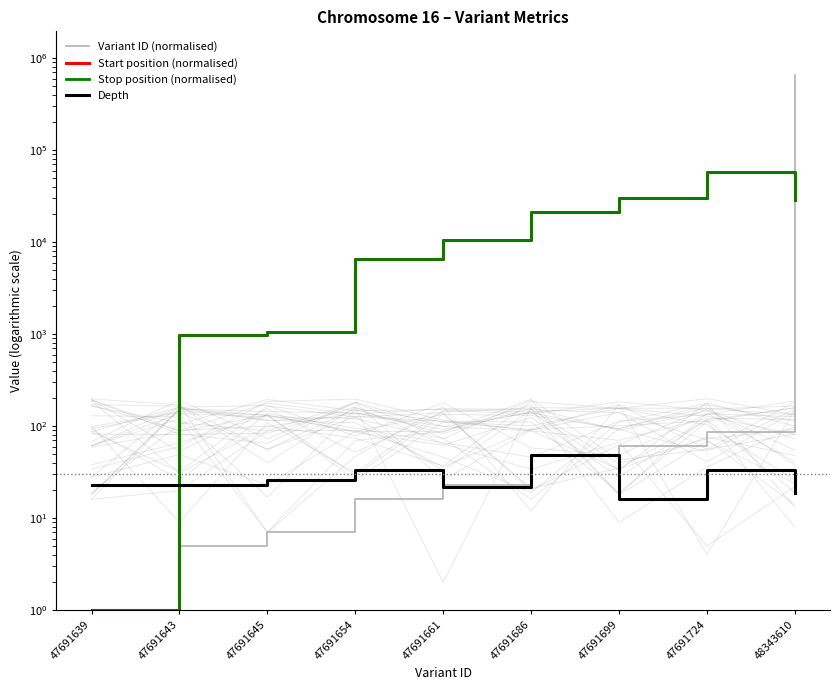

Which has a higher value, 48343610 or 47691645?

48343610